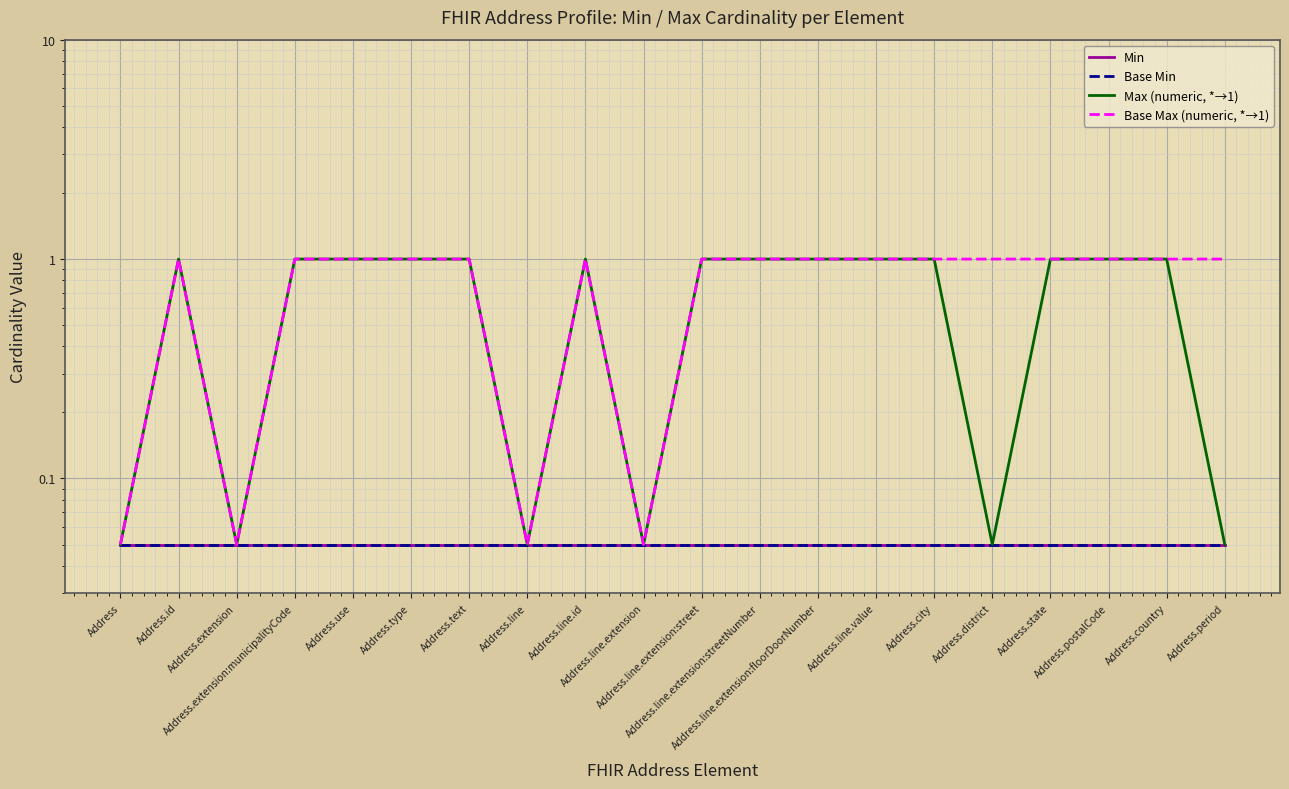

How many lines are shown in the chart?

4